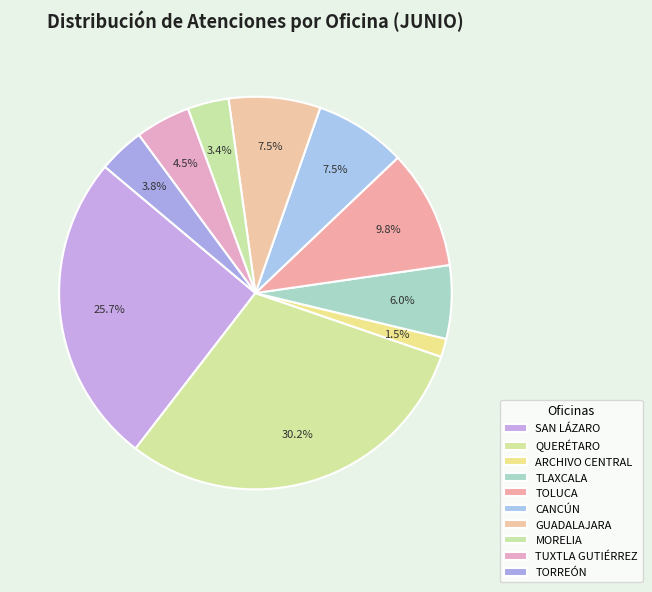

Which slice is the smallest?

ARCHIVO CENTRAL